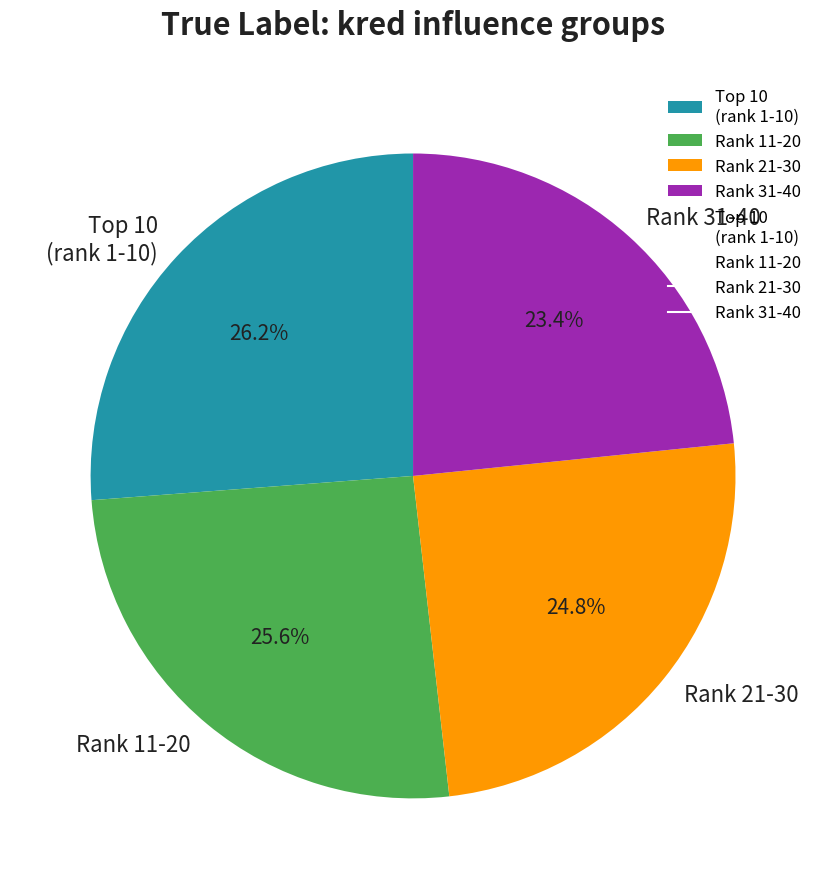

Which slice is the largest?

Top 10 (rank 1-10)